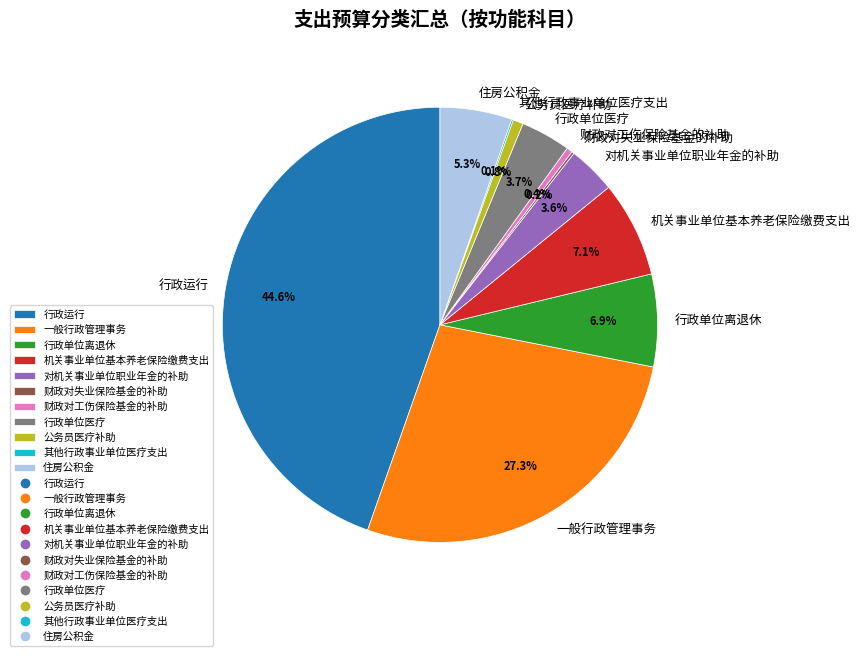

To the nearest percent, what is the average slice percentage?

9%